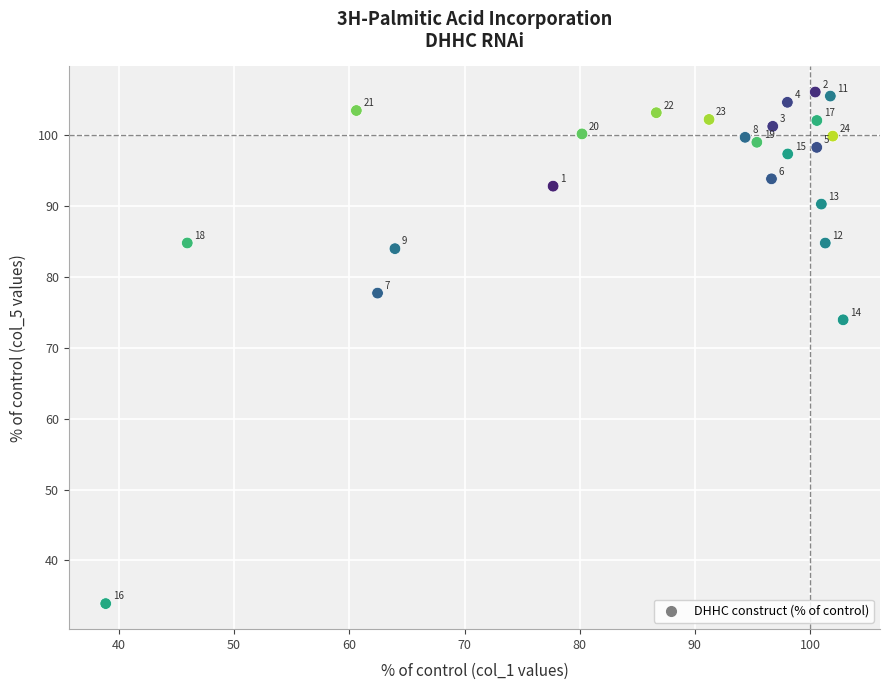

What Y value in the scatter plot is closest to 70?

74.0